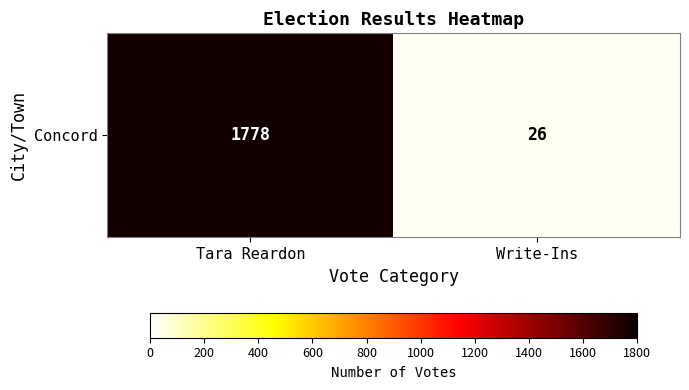

How many data points are less than 1778?

1